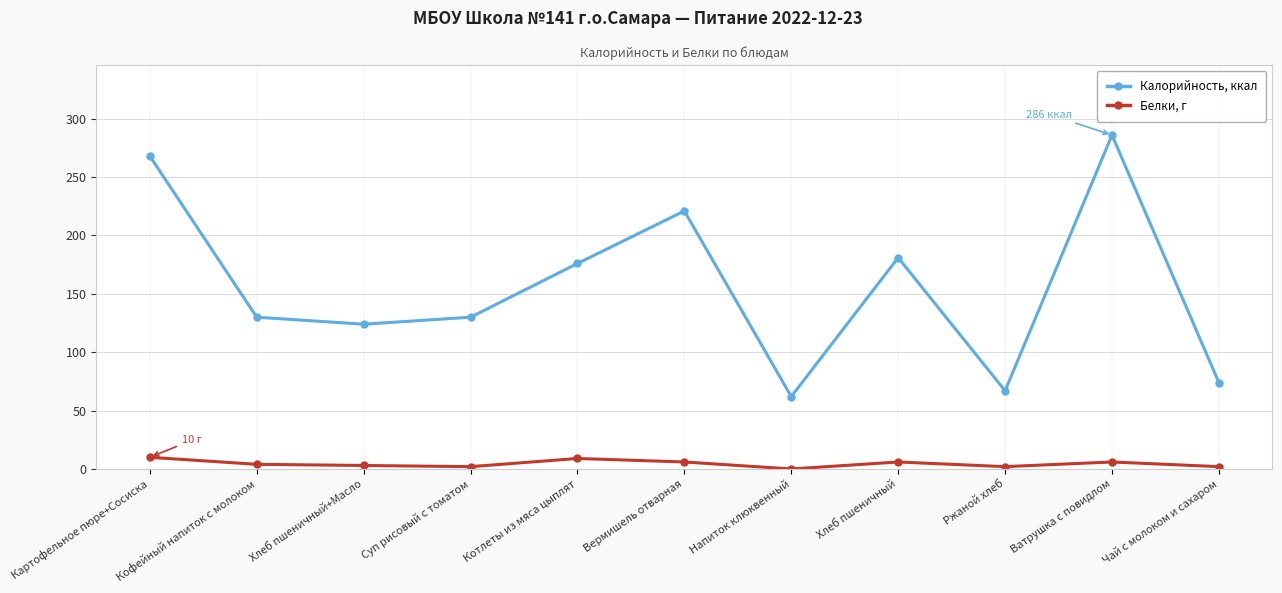

How many lines are shown in the chart?

2